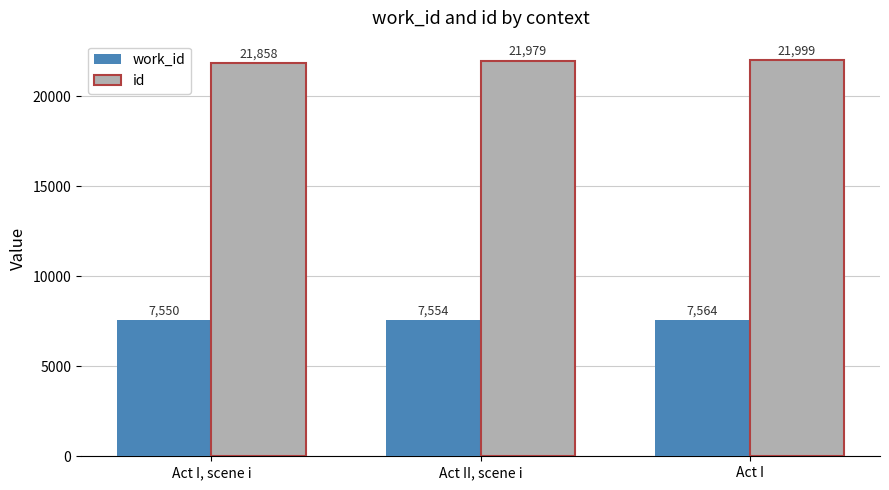

Where is id nearest to the value 21928?

Act II, scene i